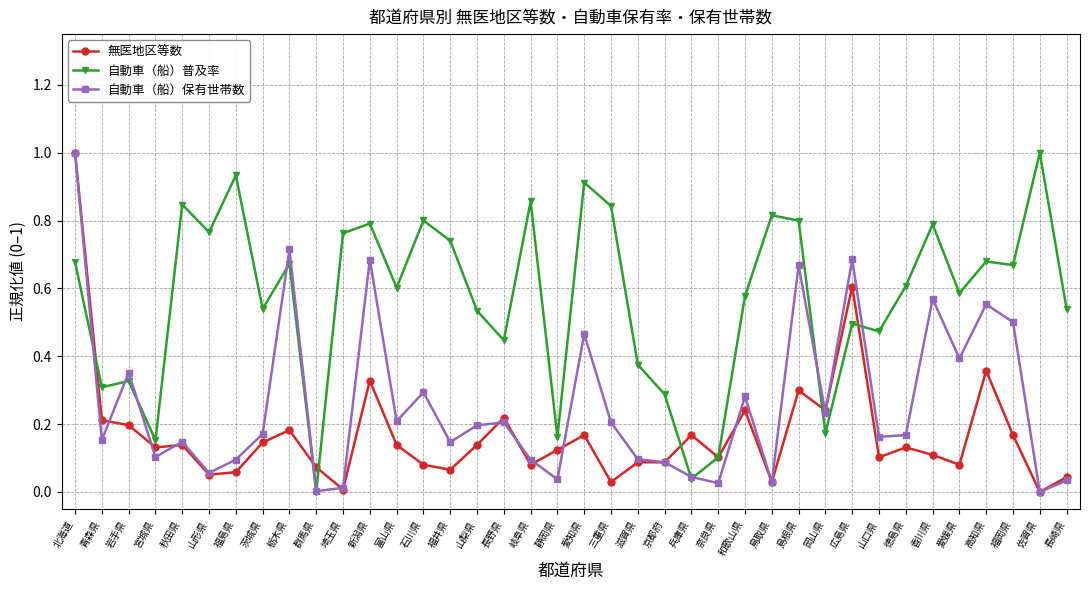

Where is the first local maximum for 自動車（船）保有世帯数?

岩手県